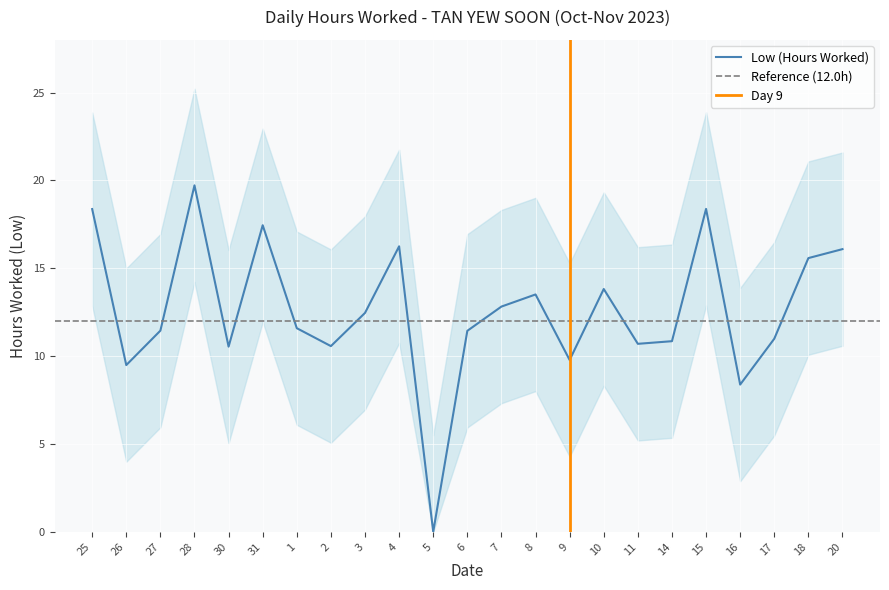

At which category does the chart reach its minimum across all series?

5